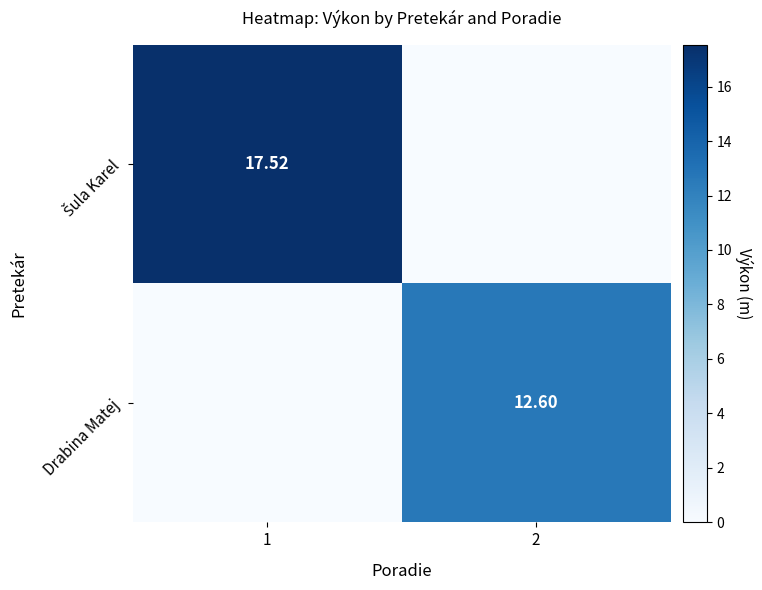

Rank the categories by Drabina Matej value from lowest to highest.

1, 2